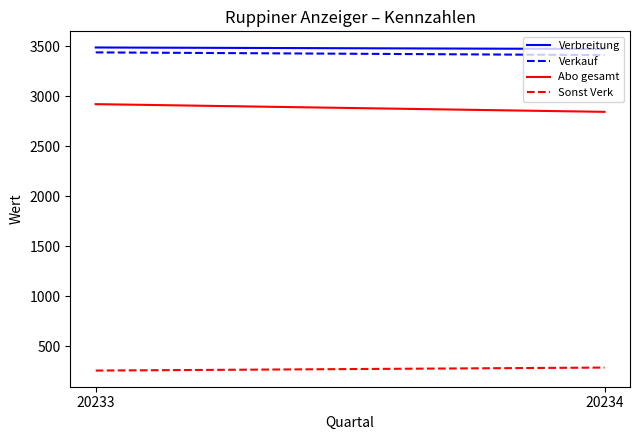

Which label corresponds to the smallest value in the chart?

20233